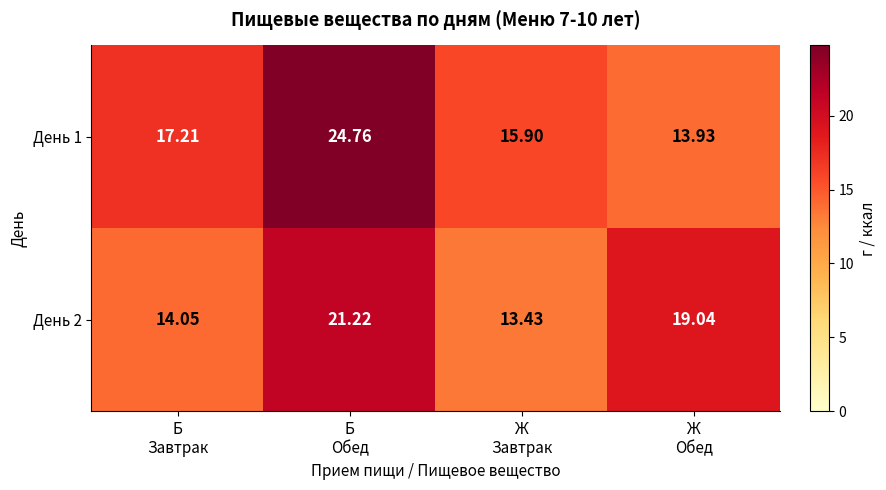

Rank the series at Ж
Завтрак from lowest to highest value.

День 2, День 1